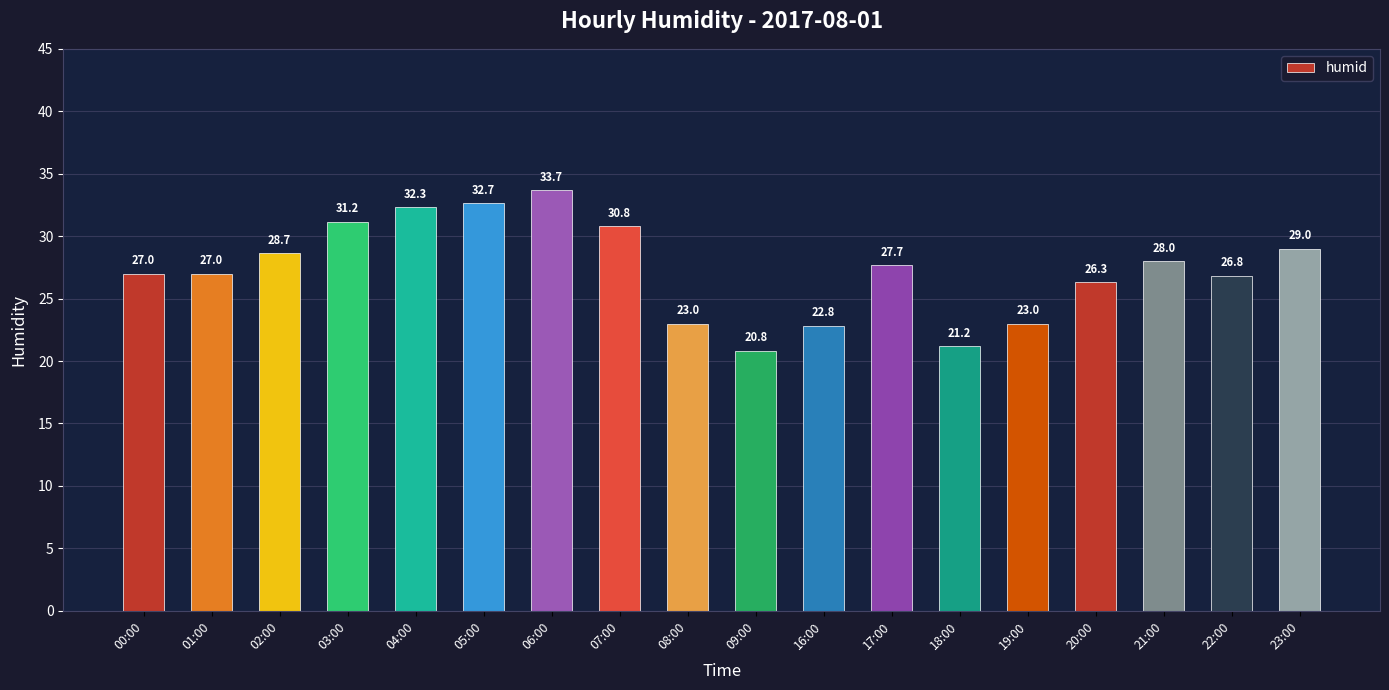

What is the difference between the maximum and minimum values?

12.8